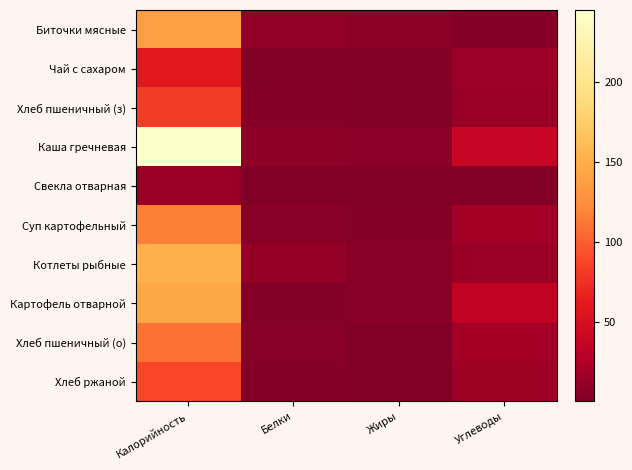

Reading left to right, list all the values displayed in this chart.

Биточки мясные: Калорийность=137.2	Белки=10.2	Жиры=7.0	Углеводы=3.4
Чай с сахаром: Калорийность=60.0	Белки=0.2	Жиры=0.1	Углеводы=15.0
Хлеб пшеничный (з): Калорийность=82.2	Белки=3.2	Жиры=1.4	Углеводы=13.1
Каша гречневая: Калорийность=245.0	Белки=8.2	Жиры=6.3	Углеводы=38.7
Свекла отварная: Калорийность=12.6	Белки=0.5	Жиры=0.1	Углеводы=2.6
Суп картофельный: Калорийность=115.8	Белки=5.1	Жиры=3.6	Углеводы=17.4
Котлеты рыбные: Калорийность=151.3	Белки=11.5	Жиры=5.6	Углеводы=13.2
Картофель отварной: Калорийность=145.0	Белки=2.9	Жиры=4.7	Углеводы=33.6
Хлеб пшеничный (о): Калорийность=109.6	Белки=4.2	Жиры=1.8	Углеводы=17.5
Хлеб ржаной: Калорийность=88.0	Белки=3.2	Жиры=0.6	Углеводы=16.0